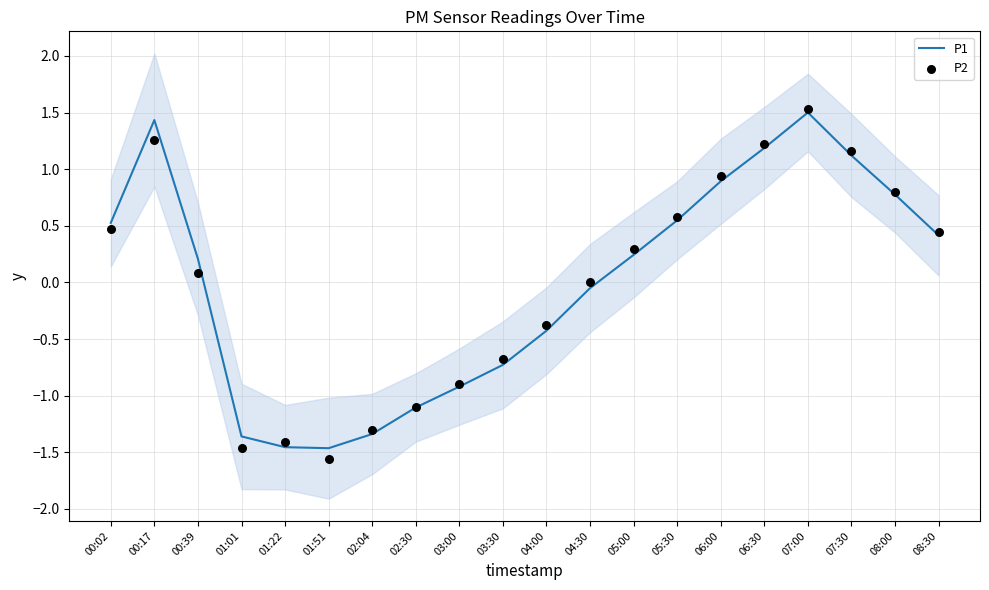

Which series contains the highest Y value?

P2